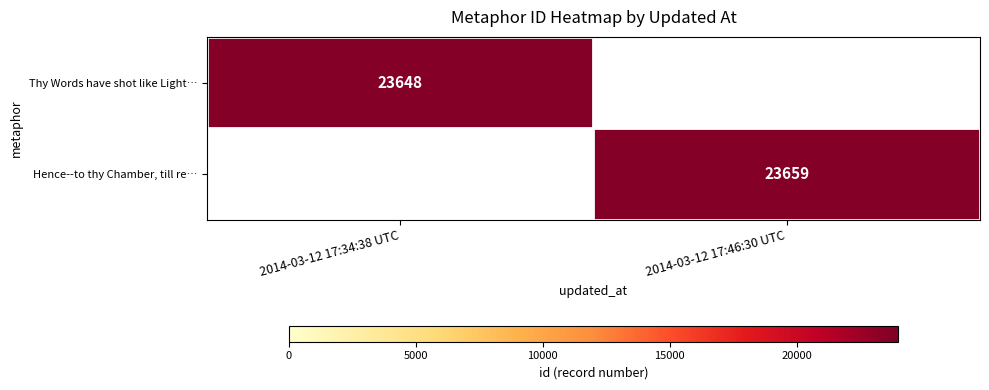

True or false: Thy Words have shot like Light… has a value of 23648 at 2014-03-12 17:34:38 UTC.

True